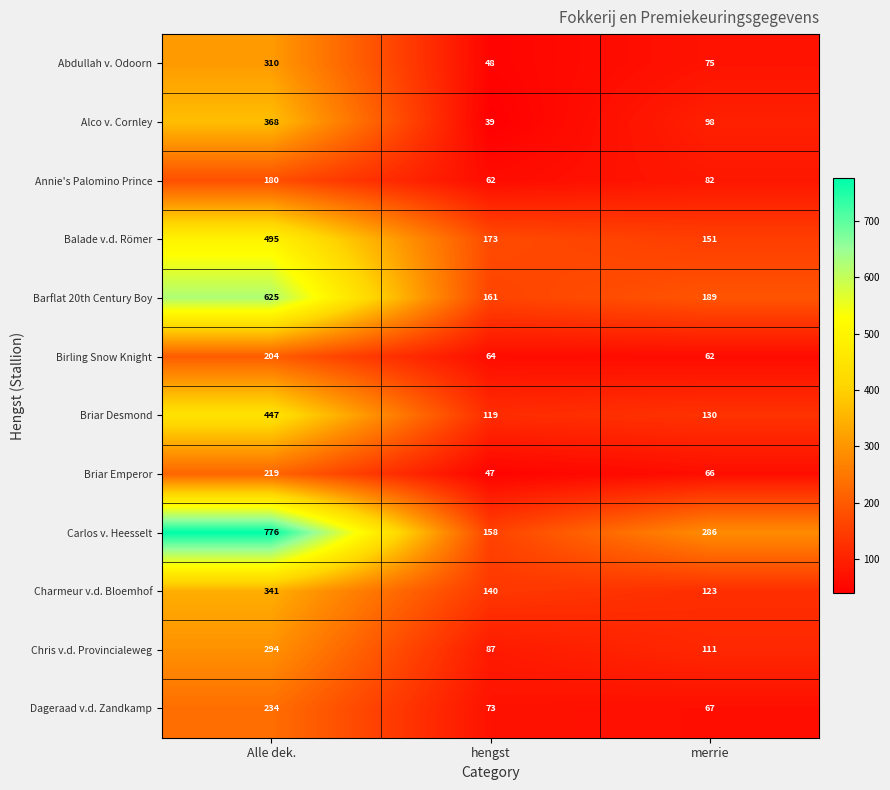

Rank the series at hengst from lowest to highest value.

Alco v. Cornley, Briar Emperor, Abdullah v. Odoorn, Annie's Palomino Prince, Birling Snow Knight, Dageraad v.d. Zandkamp, Chris v.d. Provincialeweg, Briar Desmond, Charmeur v.d. Bloemhof, Carlos v. Heesselt, Barflat 20th Century Boy, Balade v.d. Römer